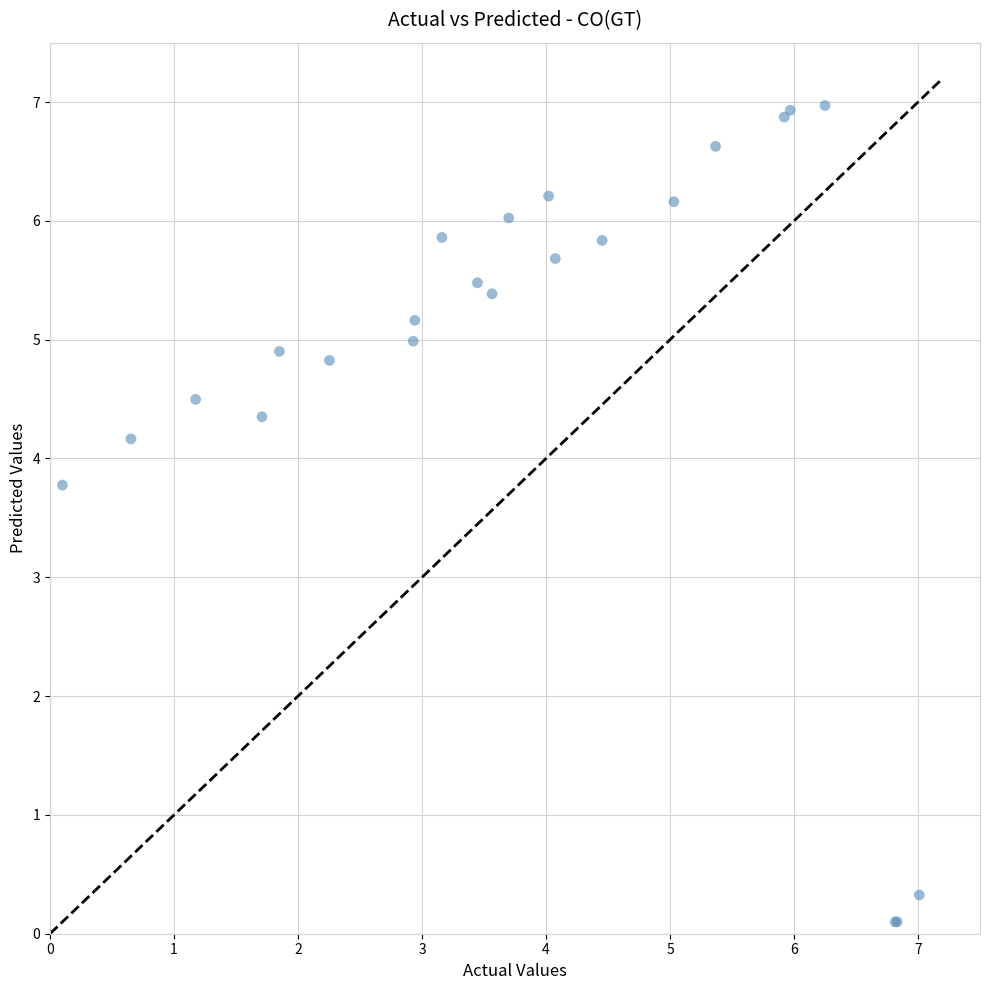

What Y value in the scatter plot is closest to 3?

3.8